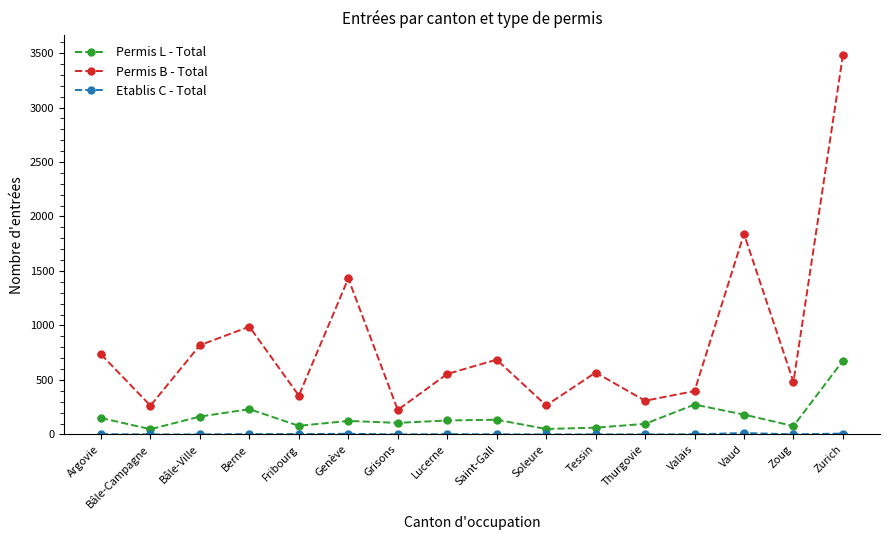

True or false: Permis L - Total and Permis B - Total intersect in this chart.

False